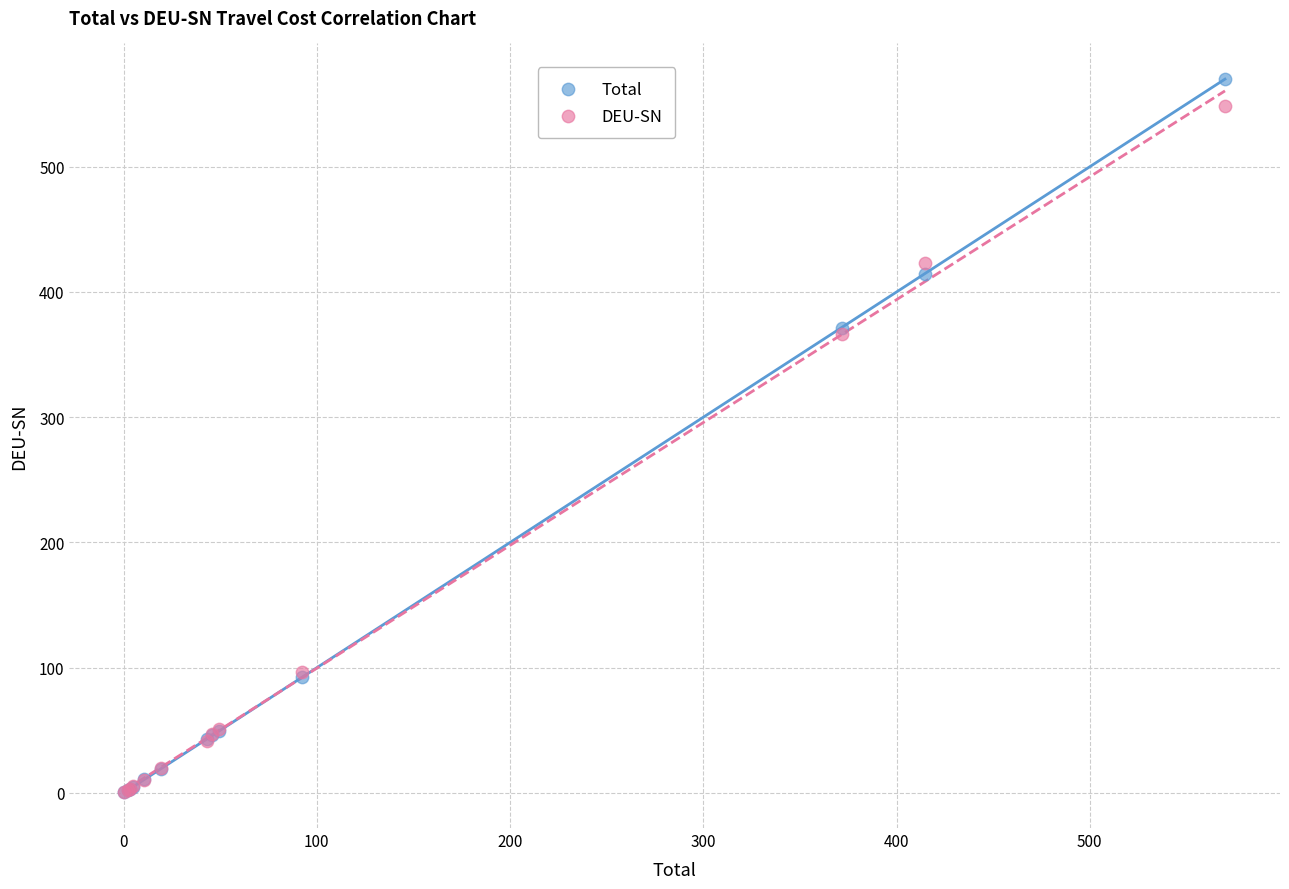

What are all the series names shown in the legend?

Total, DEU-SN